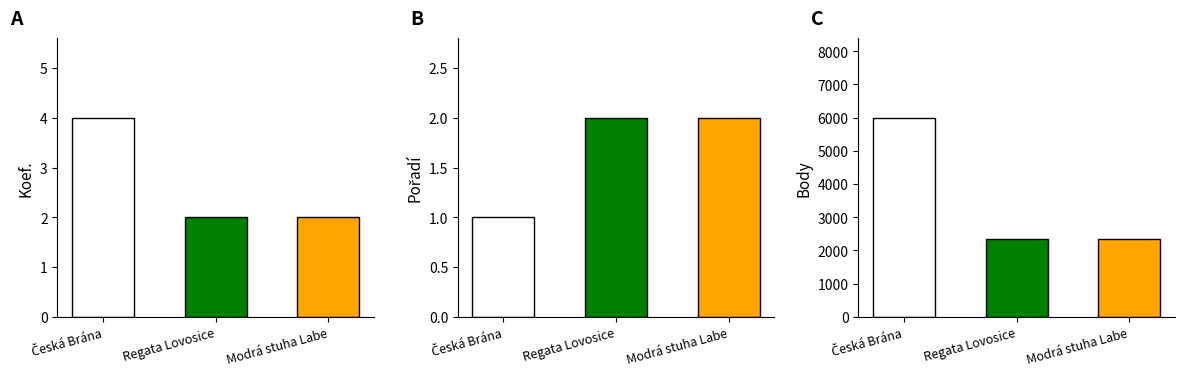

The Koef. series shows 1 at Regata Lovosice. True or false?

False